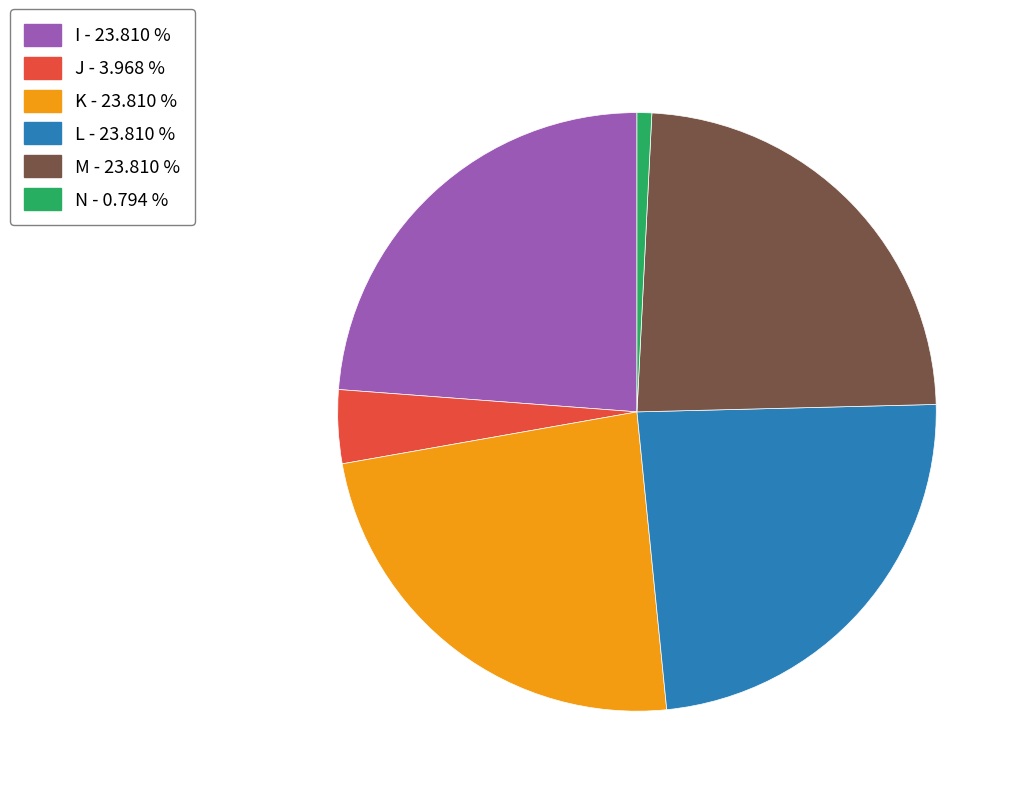

Does J represent more than half of the total?

No